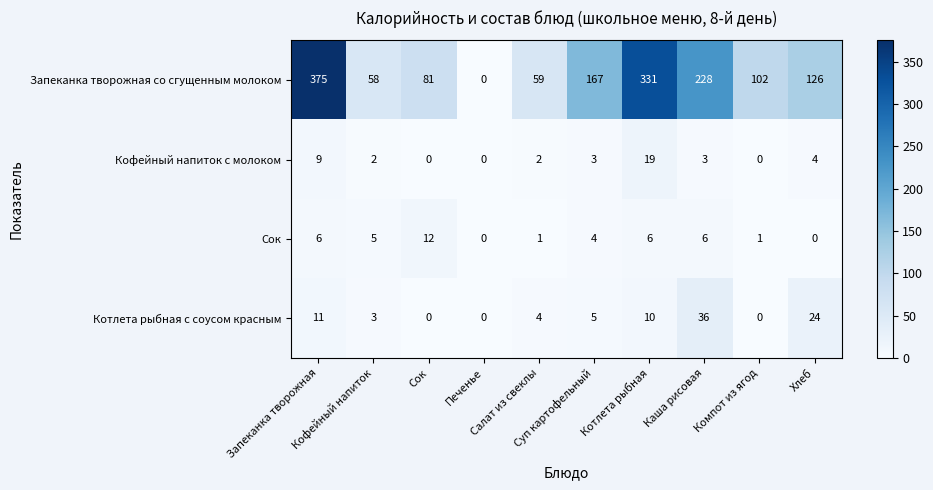

How many distinct data groups are displayed?

4